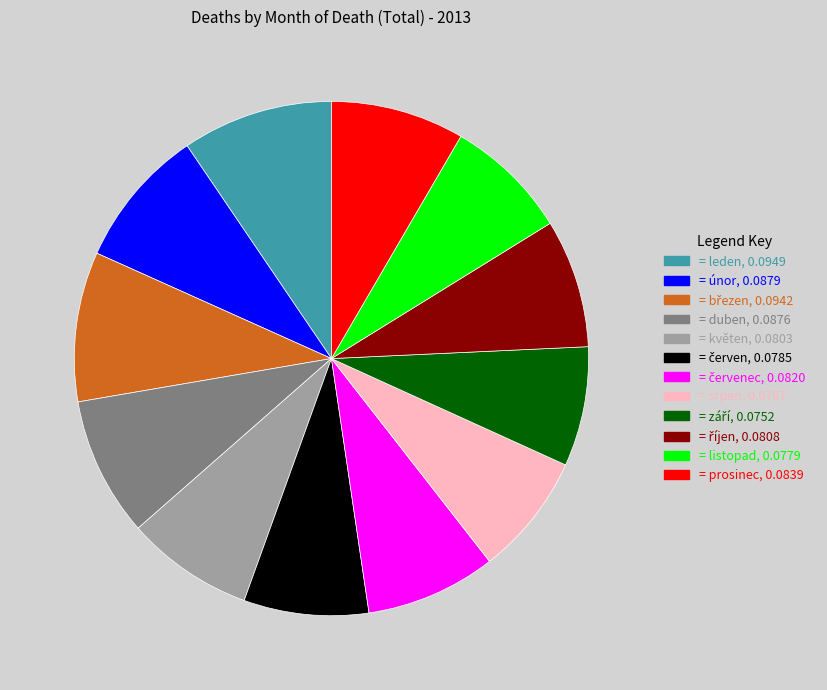

Does any single category account for the majority?

No